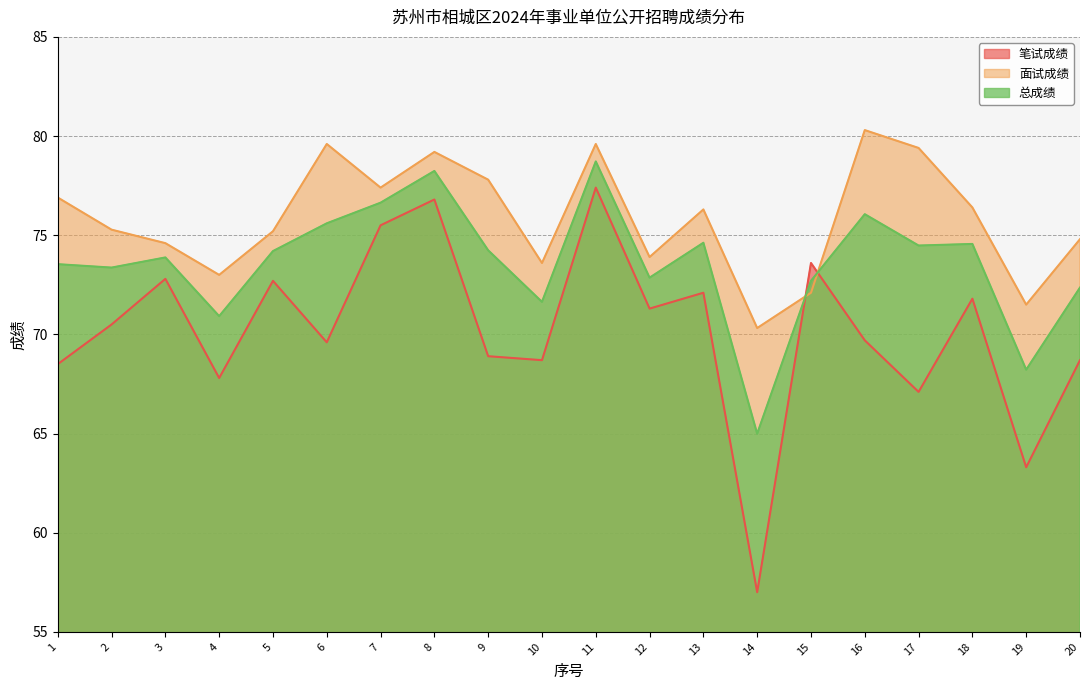

Read the 总成绩 value at 5.

74.2